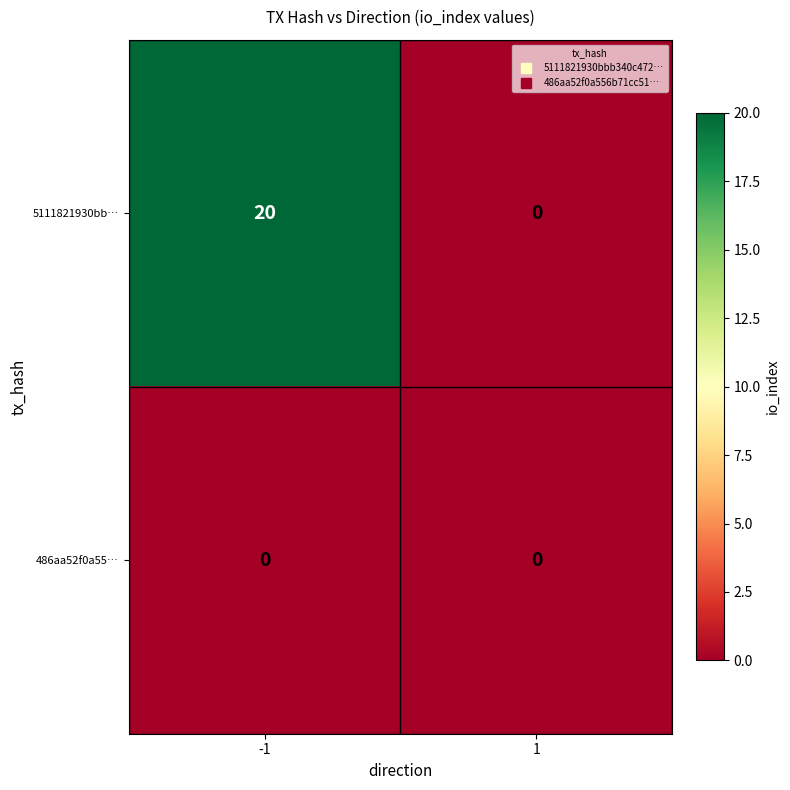

List the series in order of their peak value, lowest first.

486aa52f0a55…, 5111821930bb…